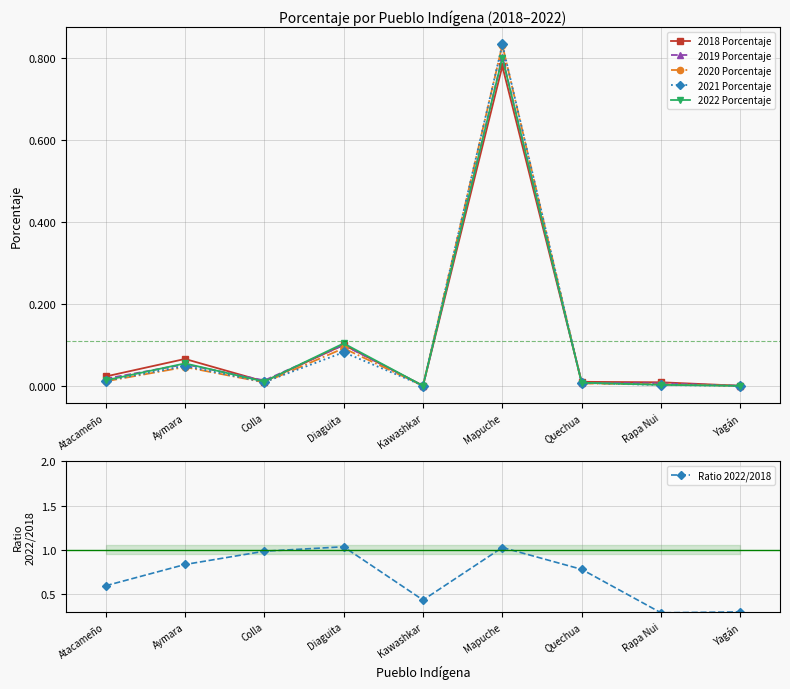

What is the difference between the maximum and minimum values in the 2018 Porcentaje series?

0.8